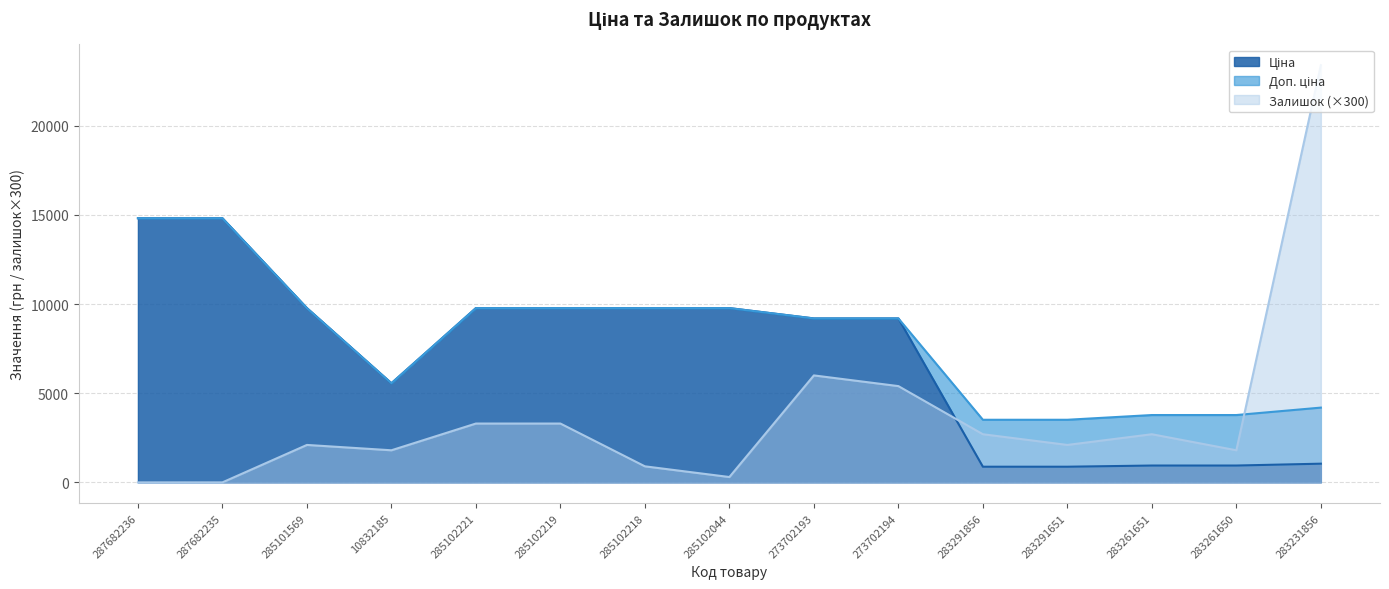

After their last crossing, which series has the higher values: Ціна or Залишок?

Залишок